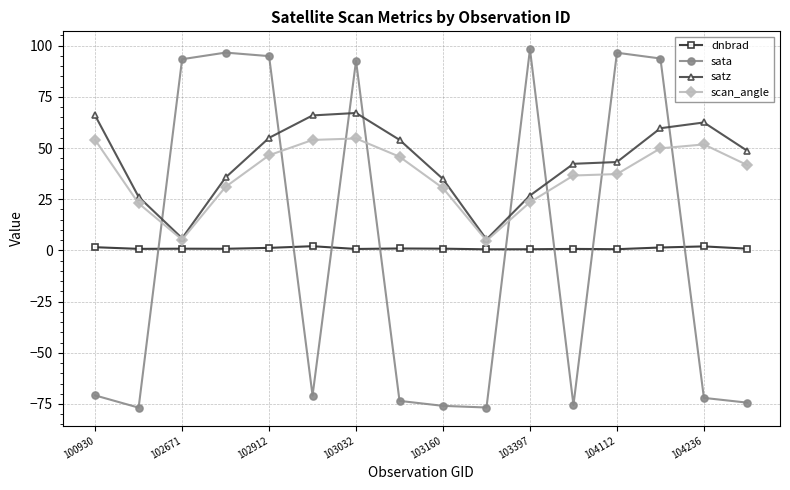

What is the greatest value displayed?

98.3